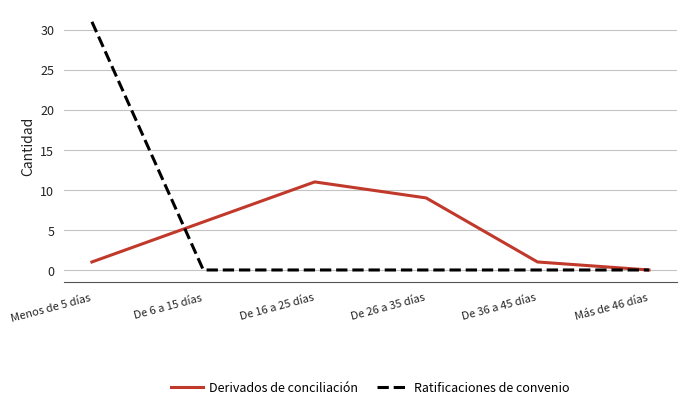

Where is the first local maximum for Derivados de conciliación?

De 16 a 25 días